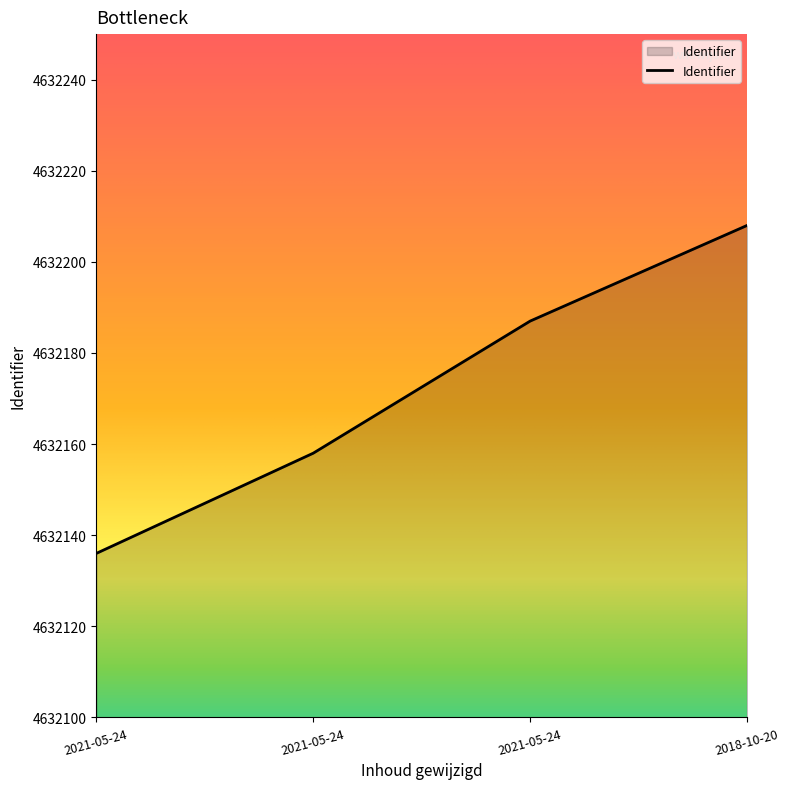

The chart shows a value of 4632158 at 2021-05-24. True or false?

True